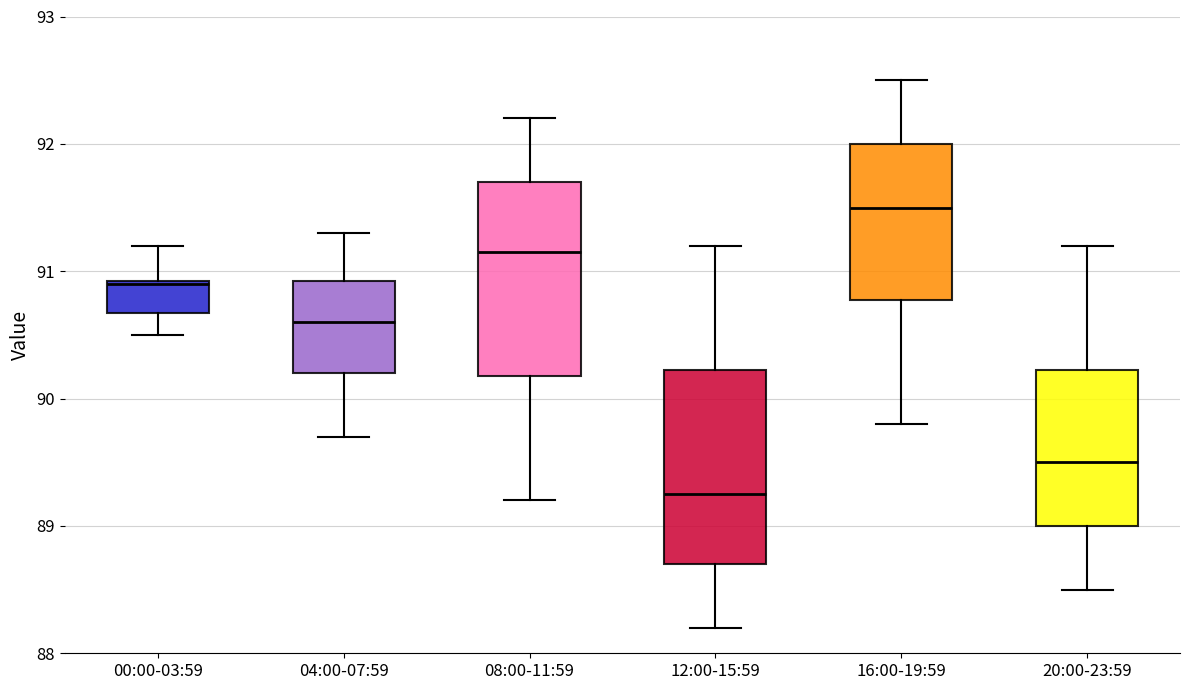

Reading left to right, read every box against the y-axis: the position of its median line, the range the box covers, and the ends of its whiskers. The values are not printed on the chart, so give them approximately, as read against the axis.

00:00-03:59: median 90.9, box 90.7 to 90.9, whiskers 90.5 to 91.2
04:00-07:59: median 90.6, box 90.2 to 90.9, whiskers 89.7 to 91.3
08:00-11:59: median 91.2, box 90.2 to 91.7, whiskers 89.2 to 92.2
12:00-15:59: median 89.3, box 88.7 to 90.2, whiskers 88.2 to 91.2
16:00-19:59: median 91.5, box 90.8 to 92.0, whiskers 89.8 to 92.5
20:00-23:59: median 89.5, box 89.0 to 90.2, whiskers 88.5 to 91.2